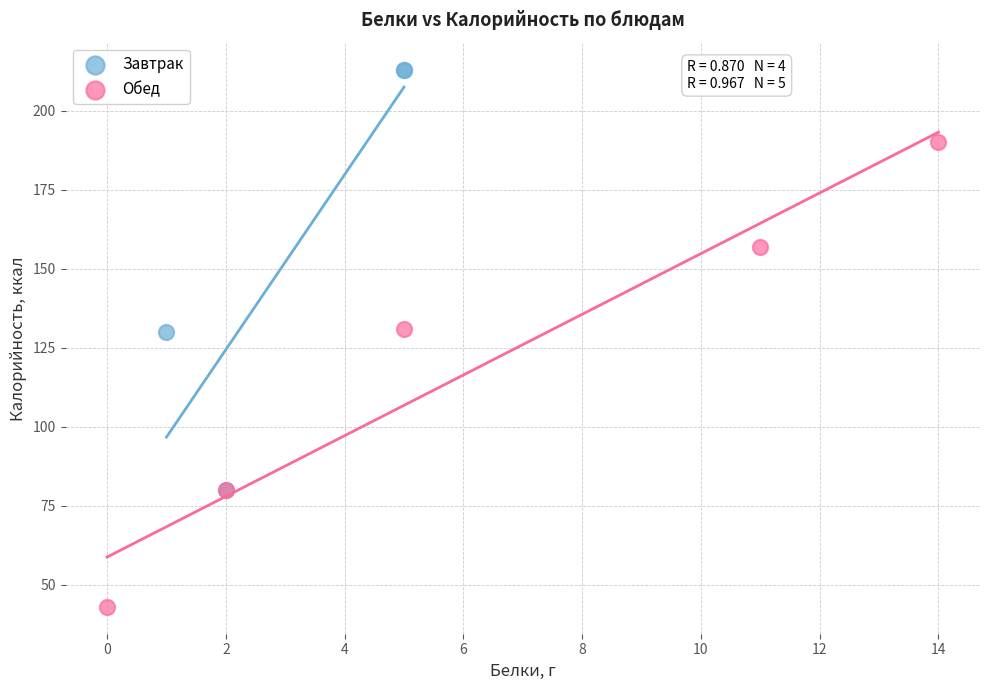

What are all the series names shown in the legend?

Завтрак, Обед